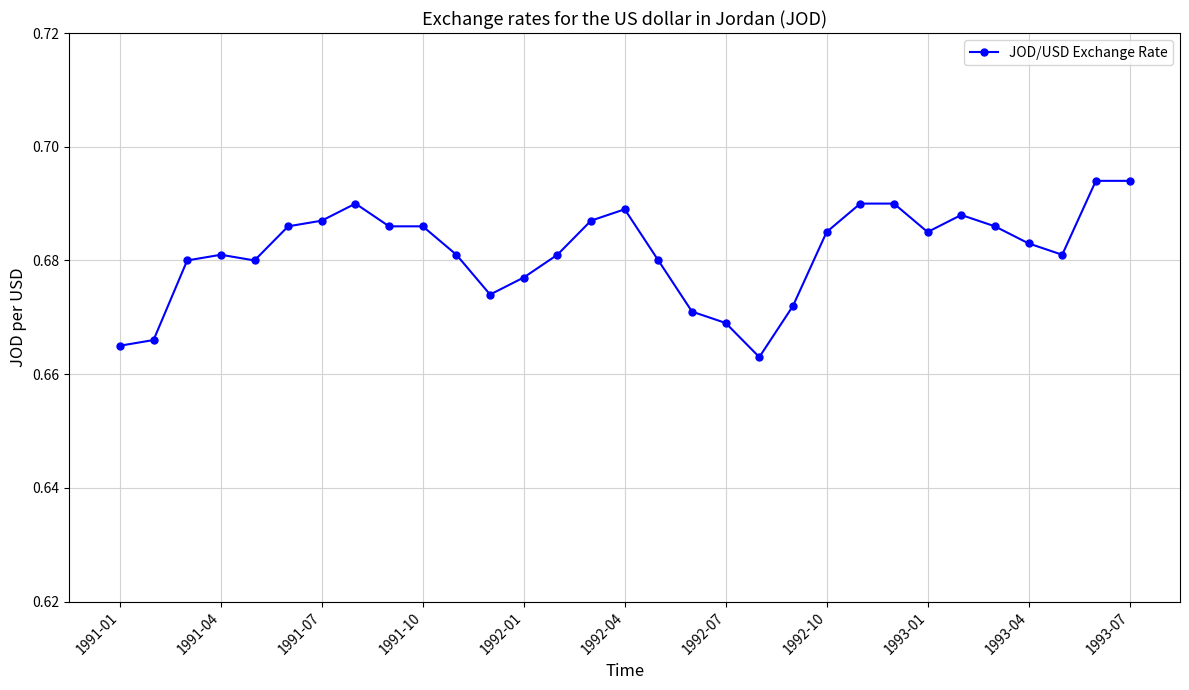

True or false: the data has more than 2 interior local peaks.

True